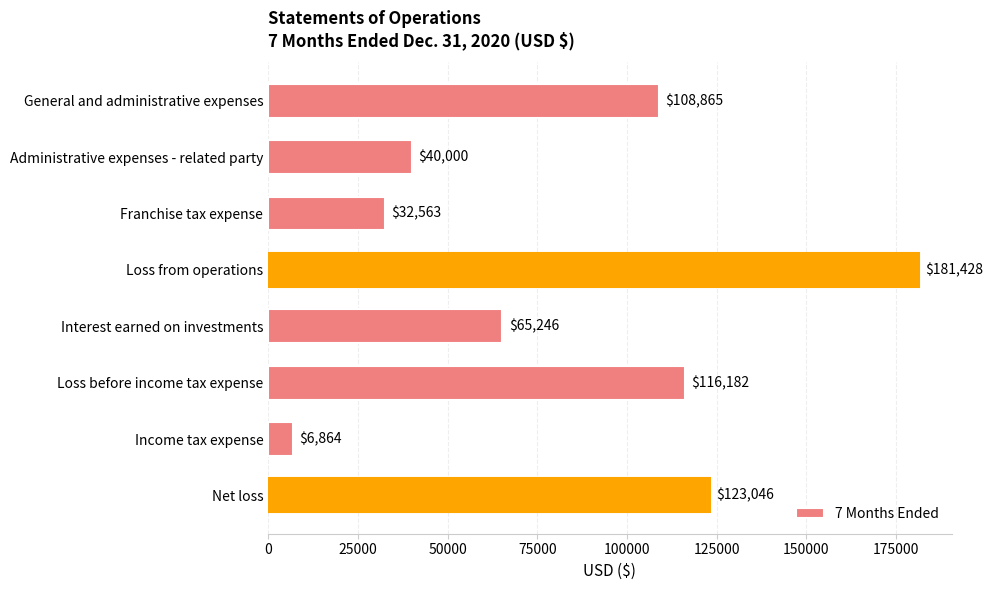

Which has a higher value, Net loss or Income tax expense?

Net loss